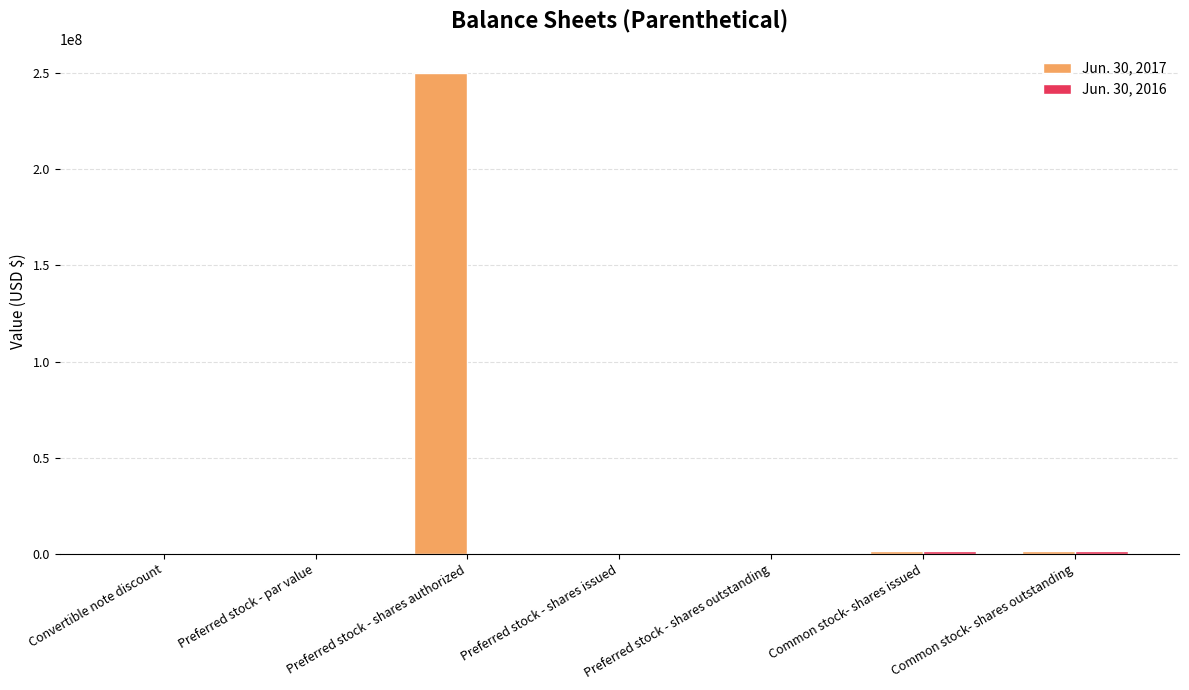

At which label does Jun. 30, 2017 first exceed 1000?

Preferred stock - shares authorized